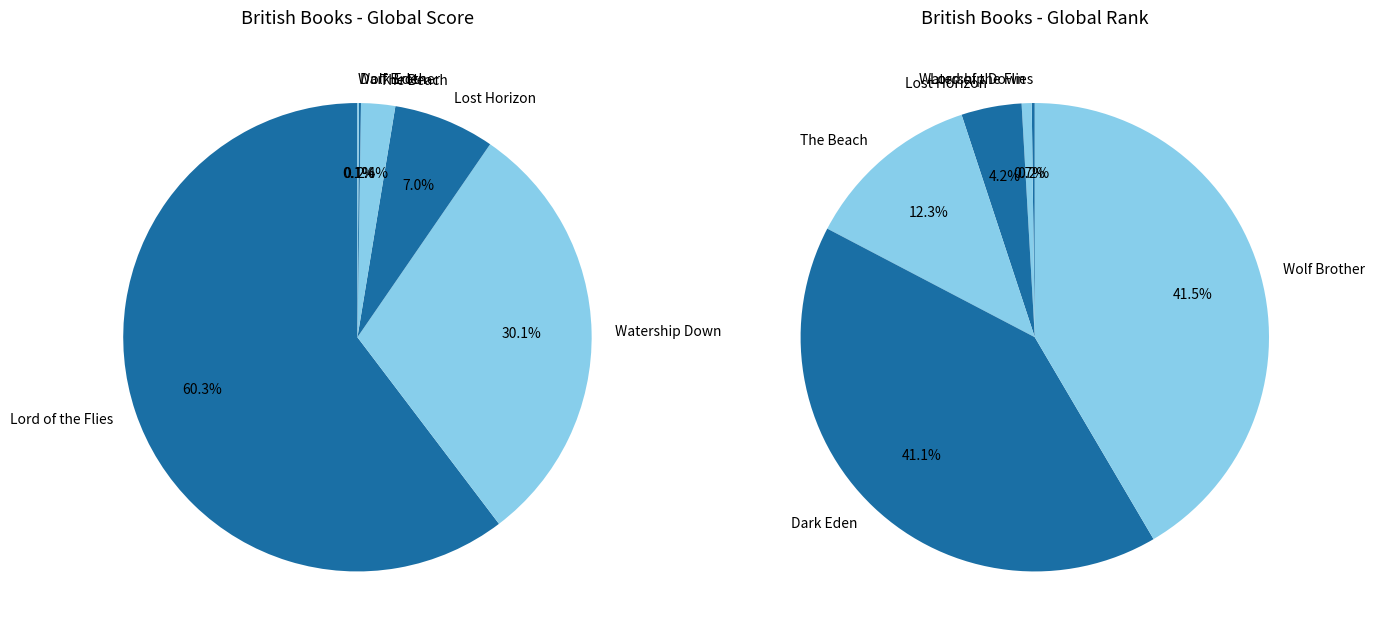

To the nearest percent, what percentage of the pie is Lord of the Flies?

60%